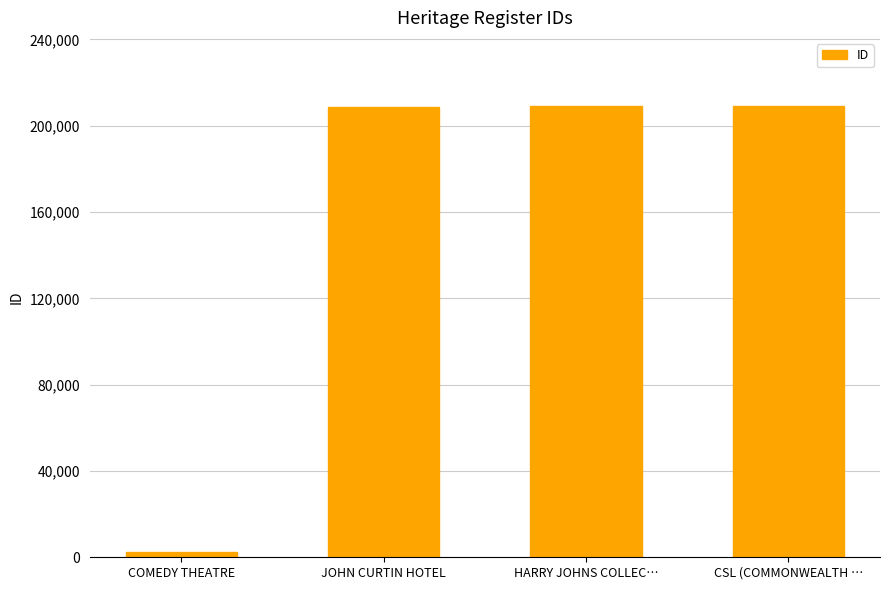

What is the smallest value displayed?

2665